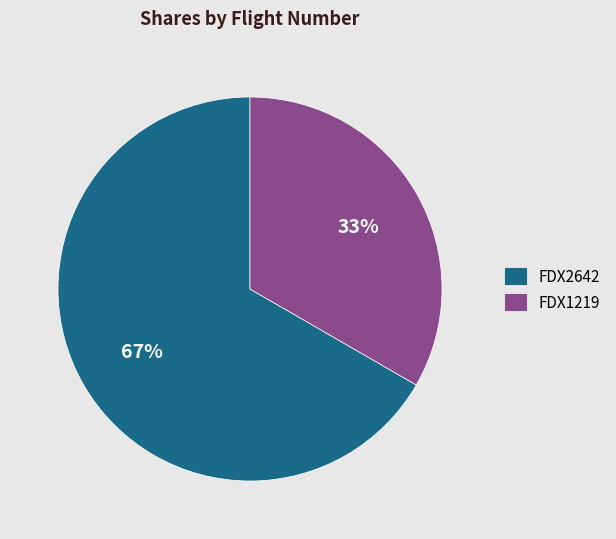

Which slice represents more than half of the pie?

FDX2642